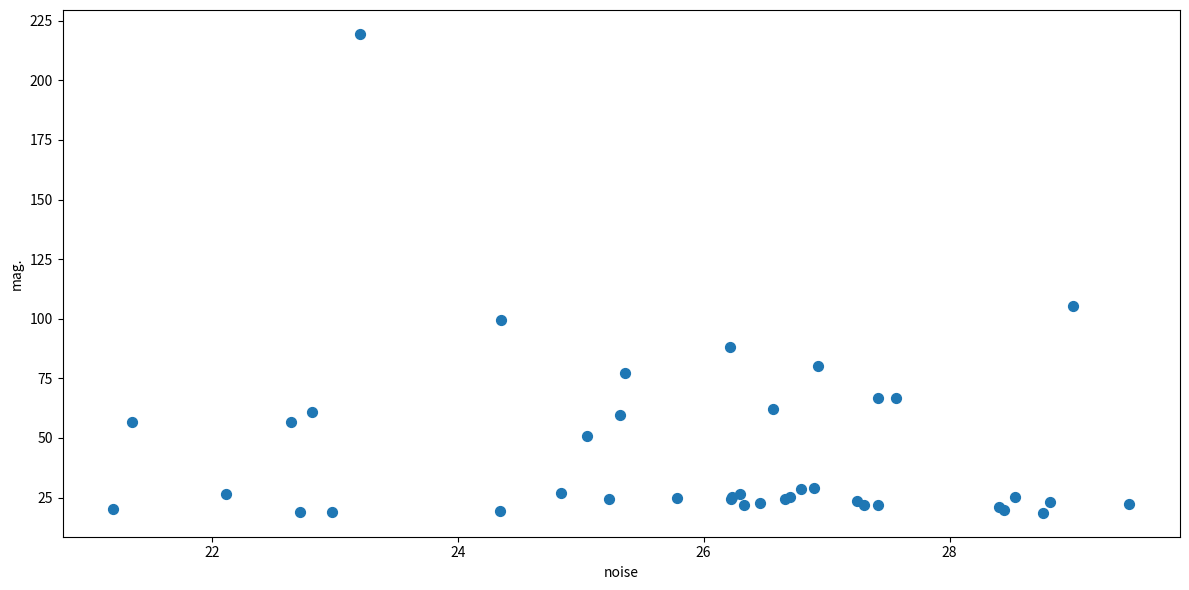

What Y value in the scatter plot is closest to 119?

105.2